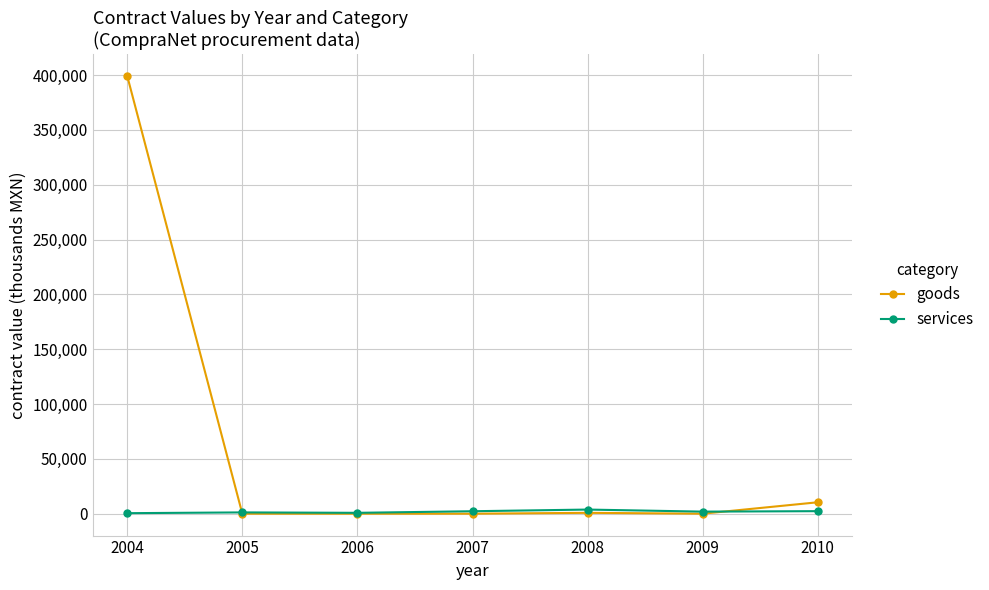

Where is goods nearest to the value 199651?

2010